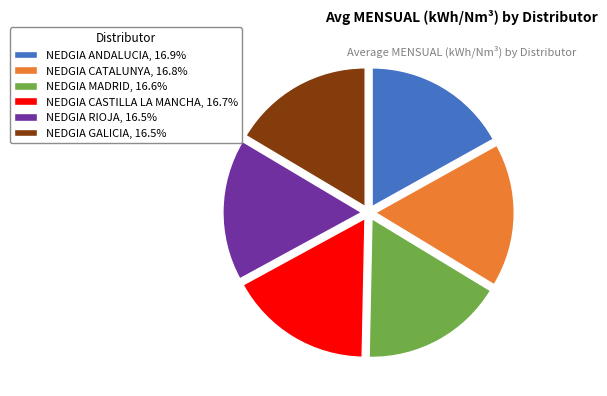

Count the number of slices in the pie.

6